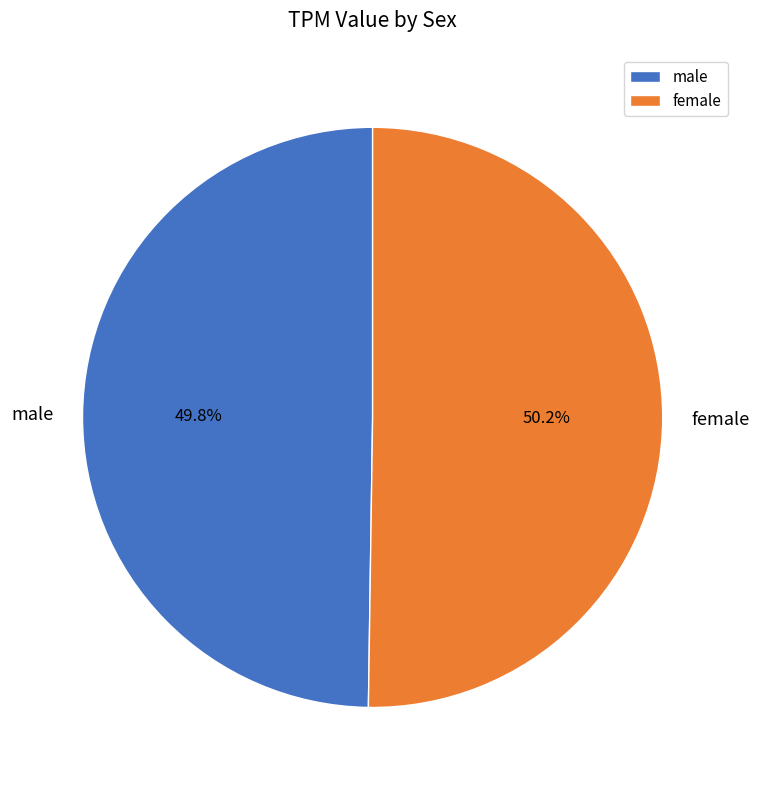

How many segments does this pie chart have?

2